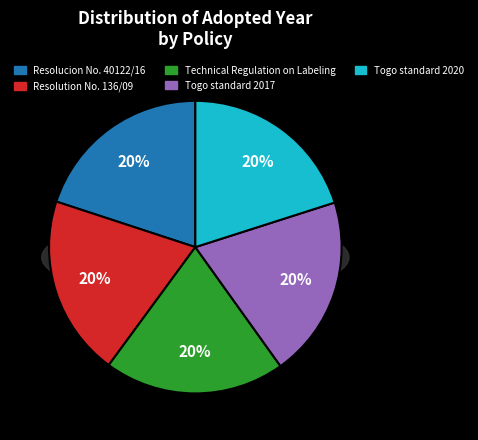

Approximately how many times larger is the value at Togo standard 2020 compared to Technical Regulation on Labeling?

1.0